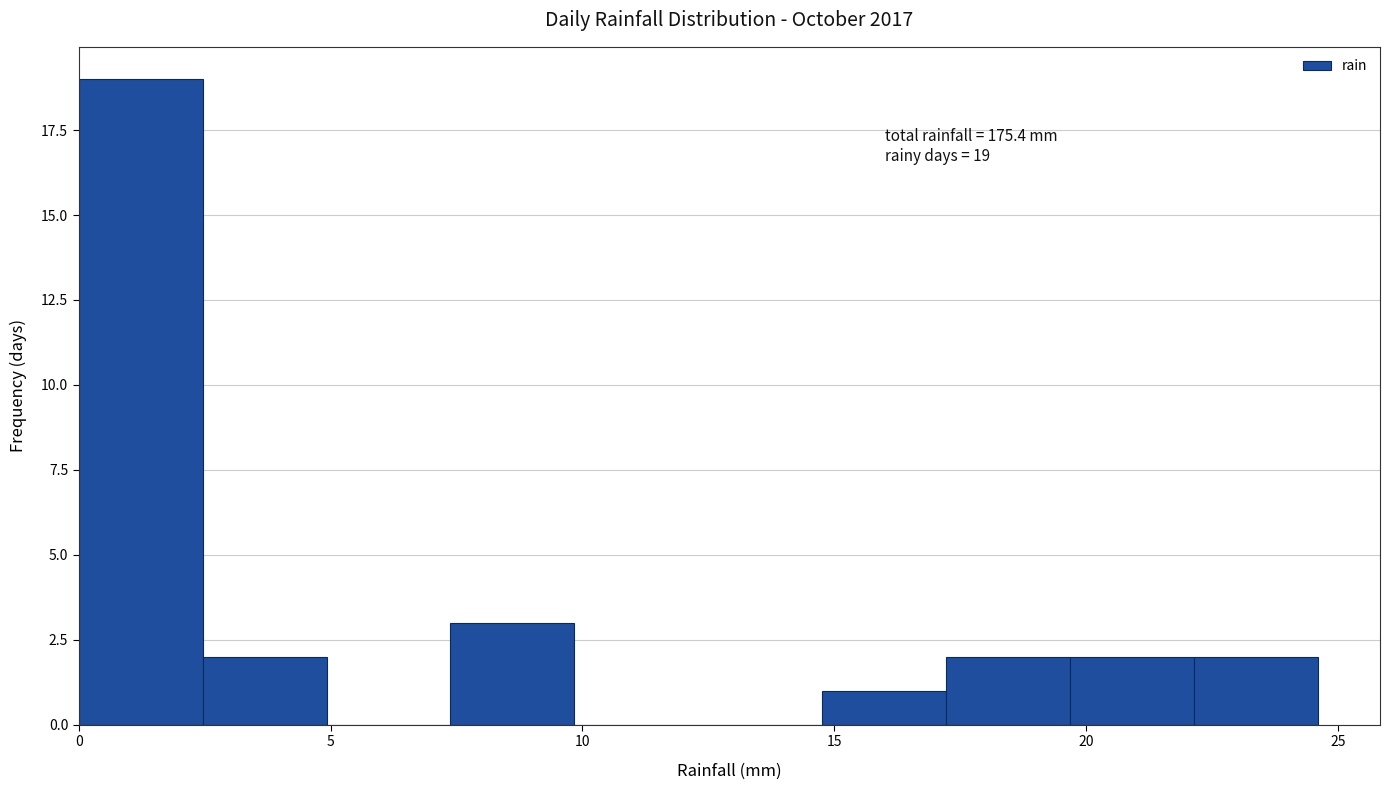

Which range on the x-axis has the tallest bar?

0.0 to 2.5